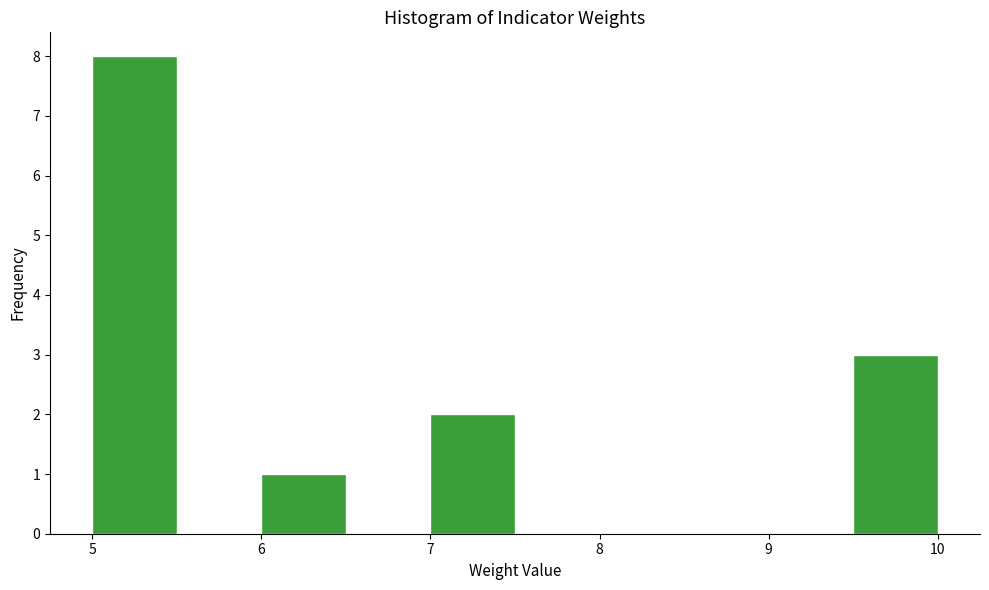

Over which range of the x-axis is the bar tallest?

5.0 to 5.5